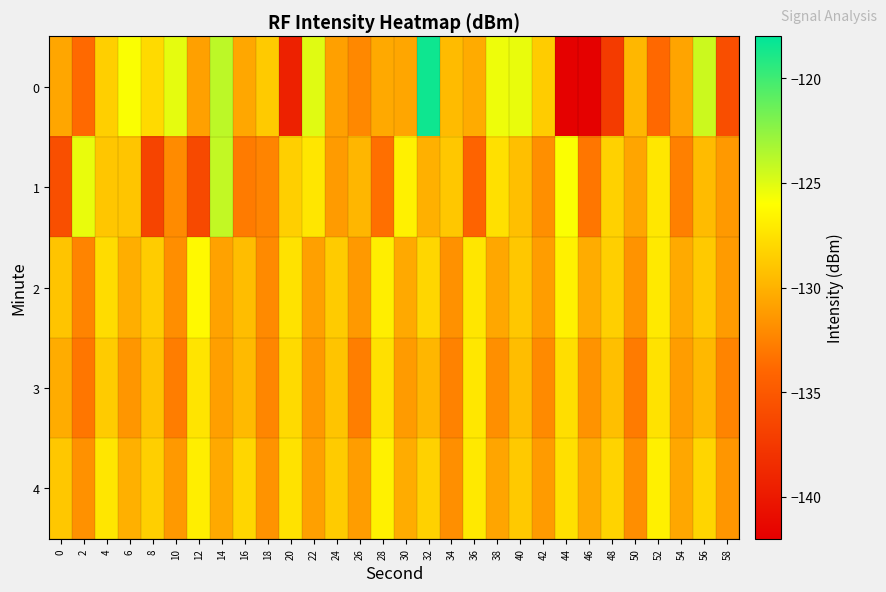

Which series has the largest total across all categories?

4